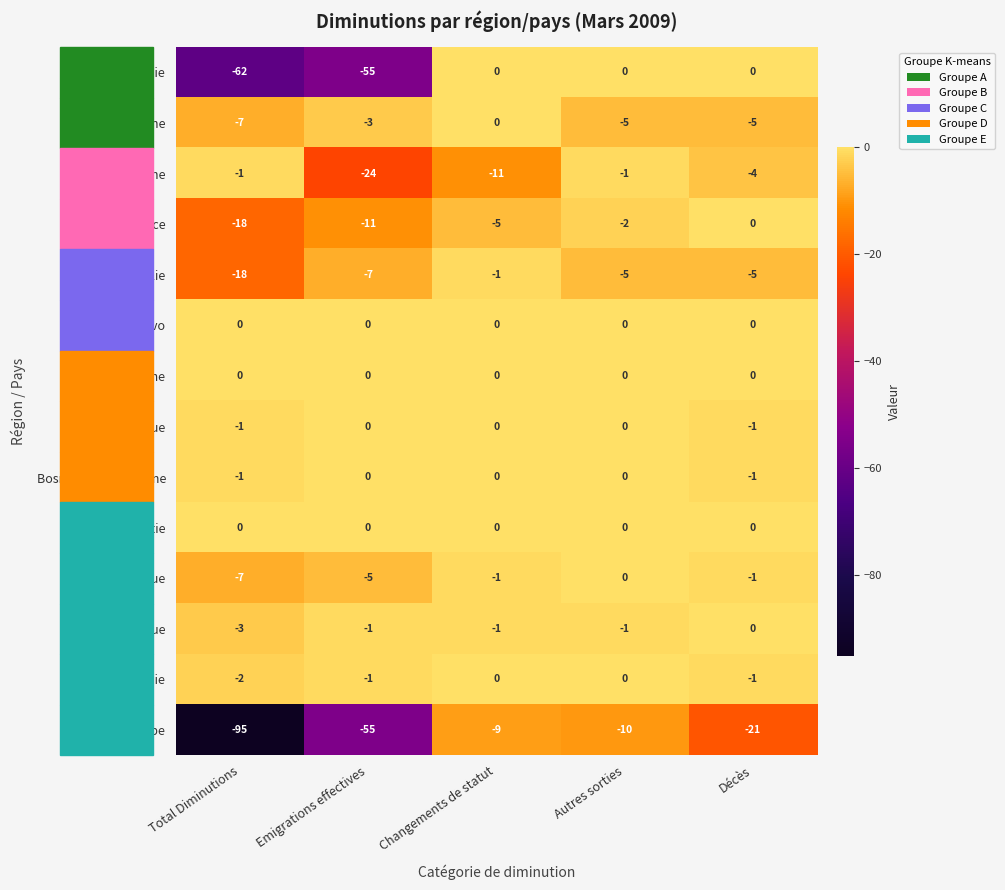

Where is Albanie nearest to the value -31?

Emigrations effectives